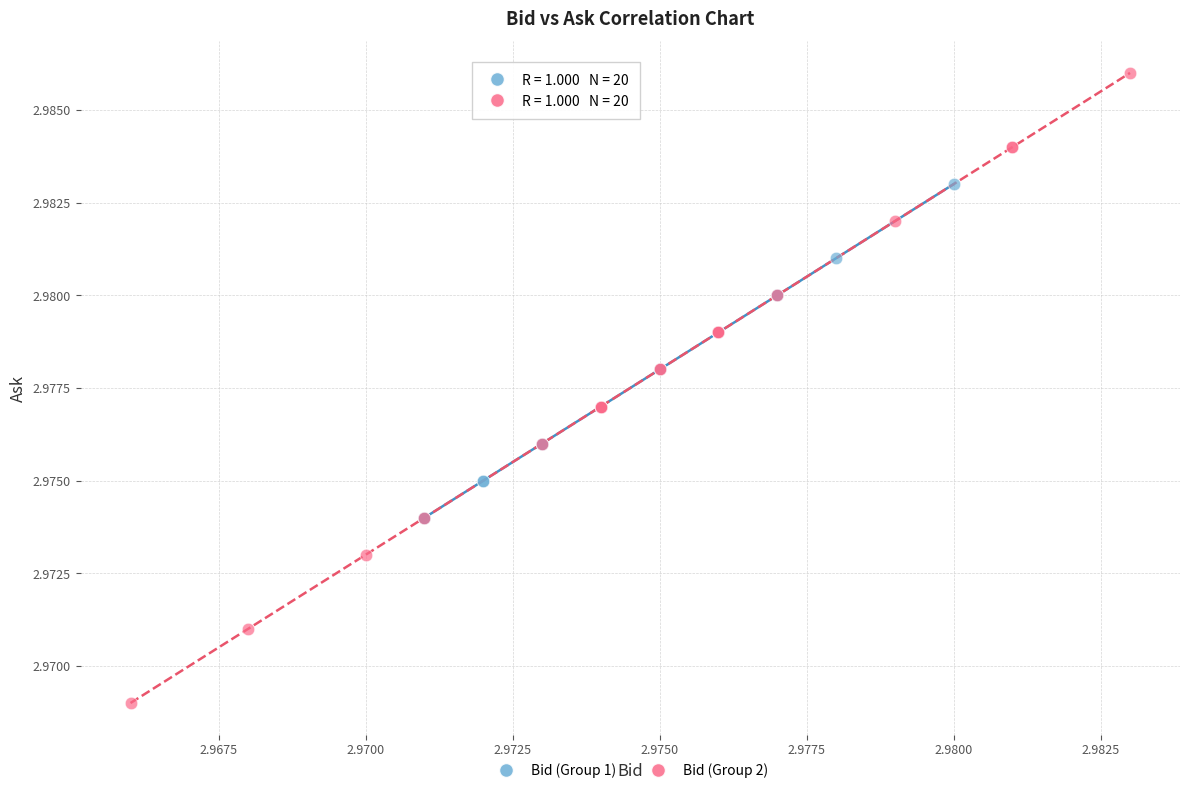

Which series has the widest spread of Y values?

Bid (Group 2)